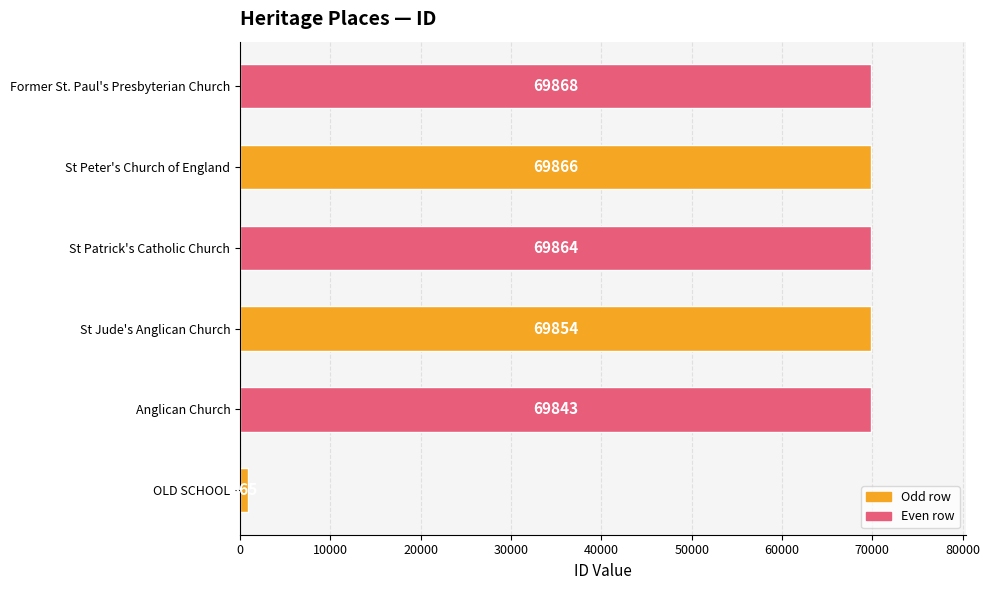

At which category does the chart reach its peak across all series?

Former St. Paul's Presbyterian Church